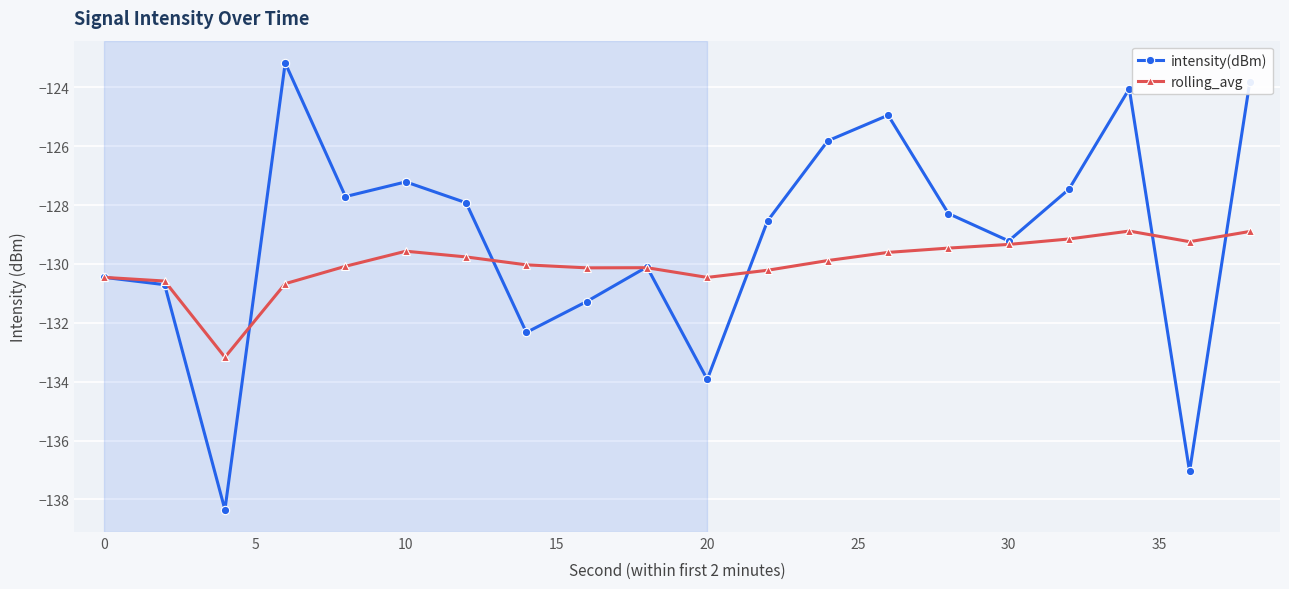

Which series has the largest range (max minus min)?

intensity(dBm)